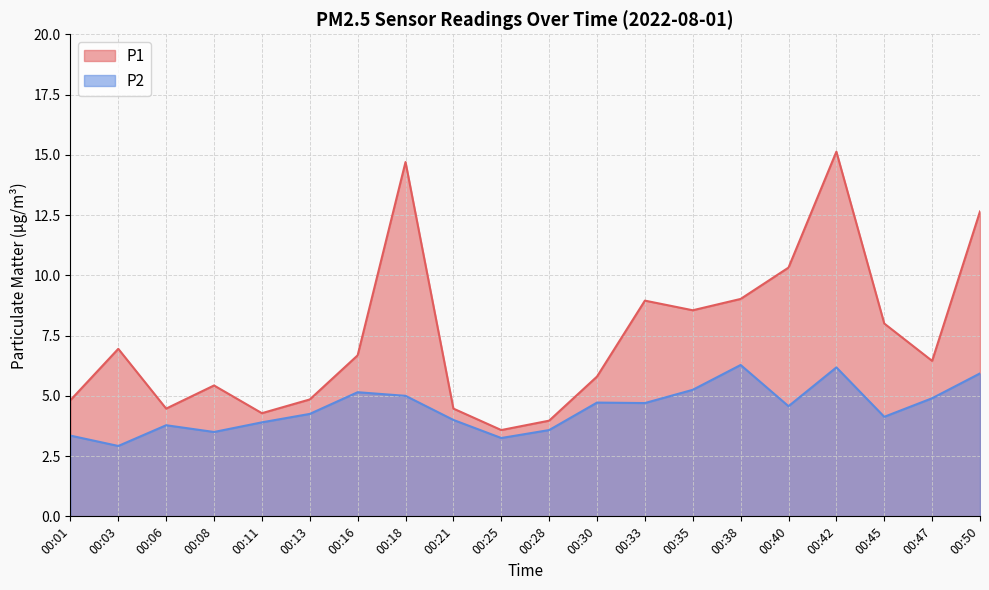

True or false: P1 and P2 intersect in this chart.

False